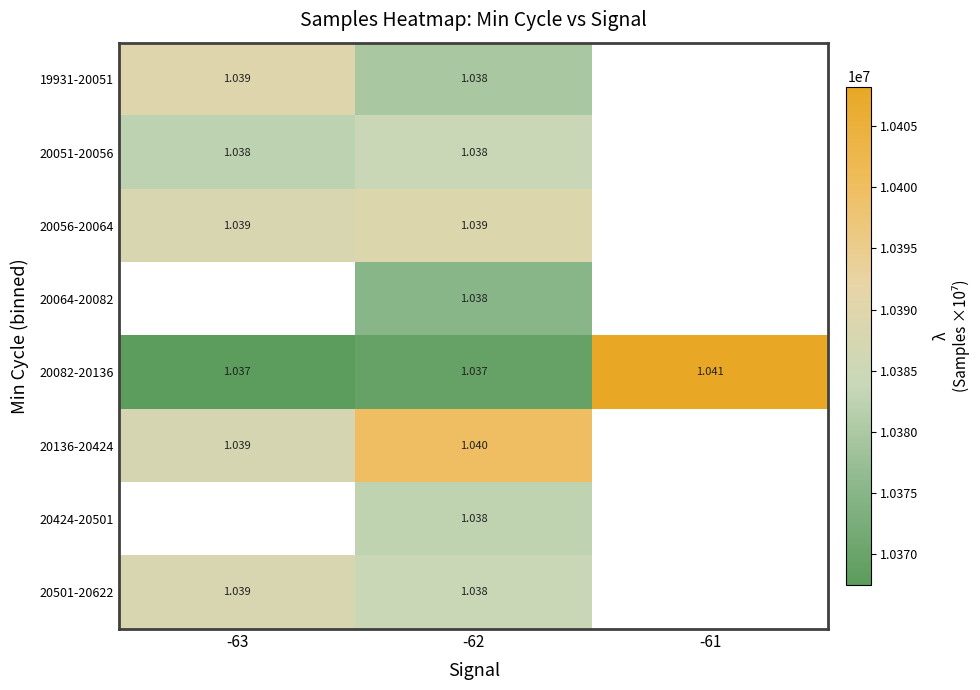

At which label does 20136-20424 first exceed 10399741?

-62